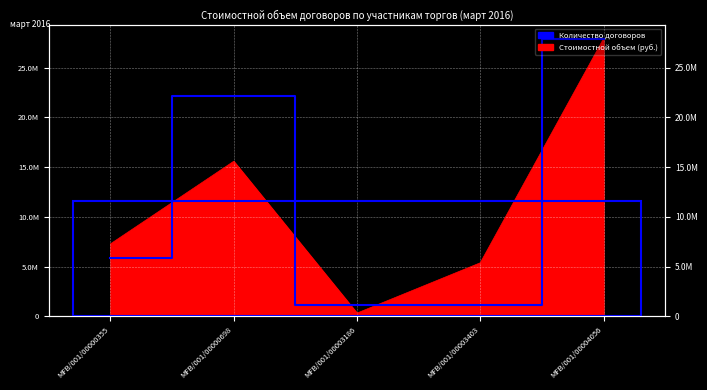

What is the value of the 2nd point from the left?

22094284.1